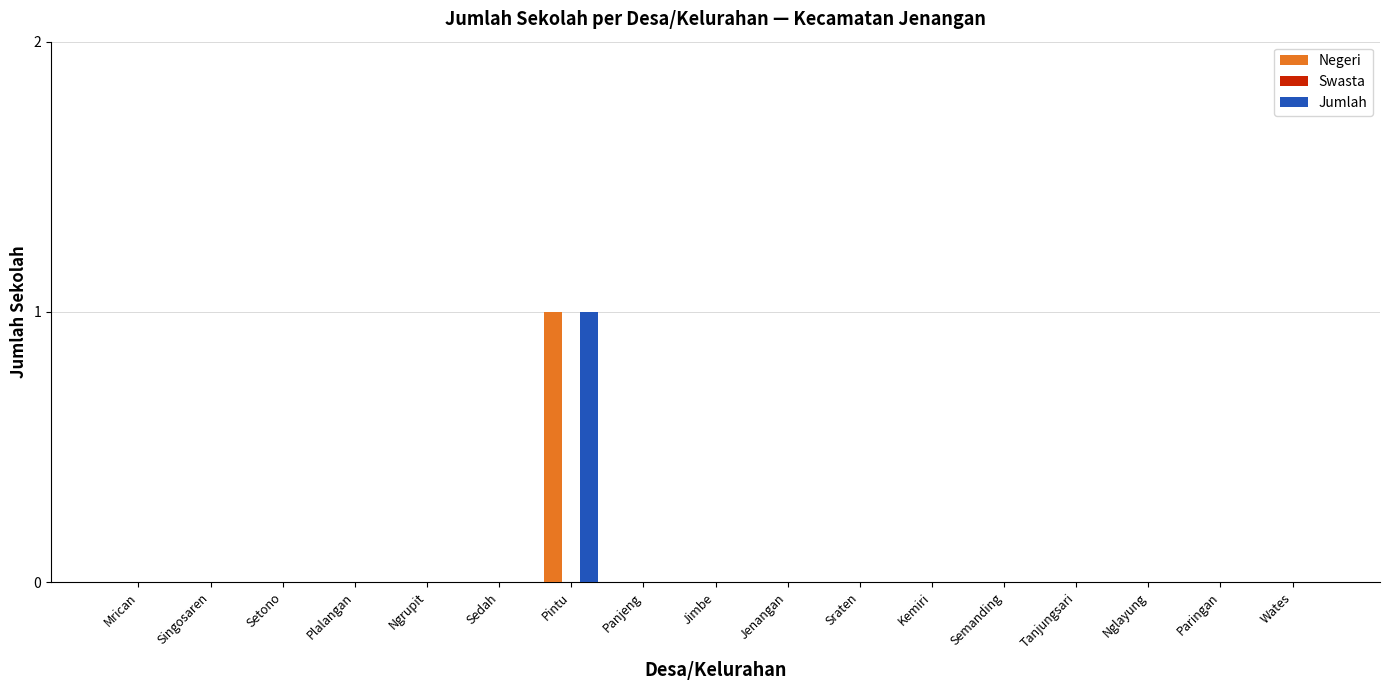

Is it true that Jumlah equals -1 at Plalangan?

False